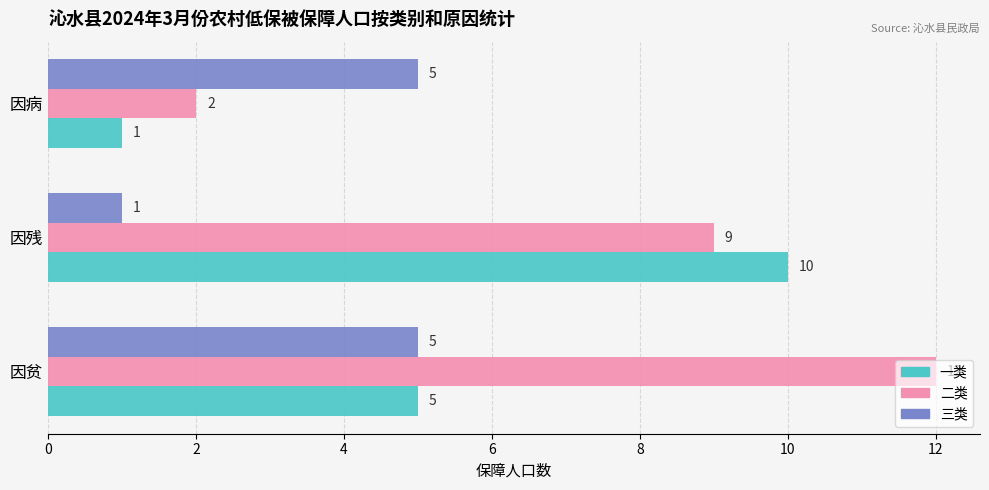

The value of 一类 at 因贫 is 7. True or false?

False